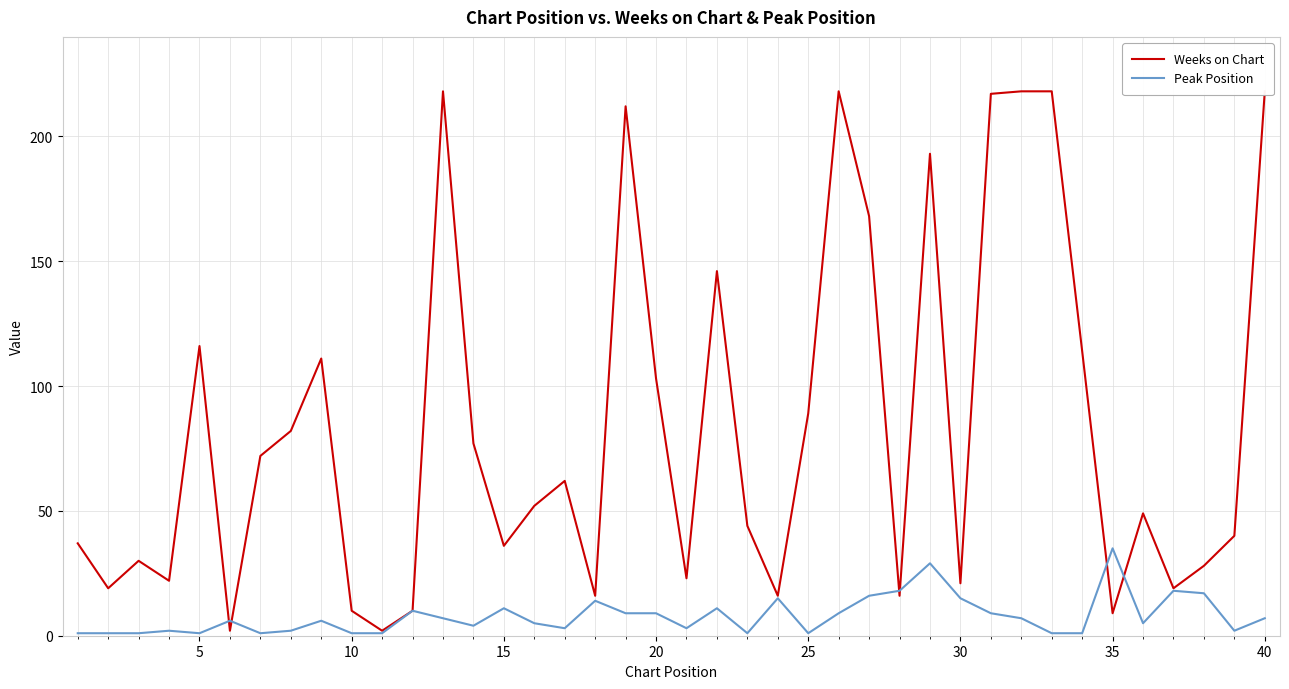

How many data points in Weeks on Chart are above 52?

19